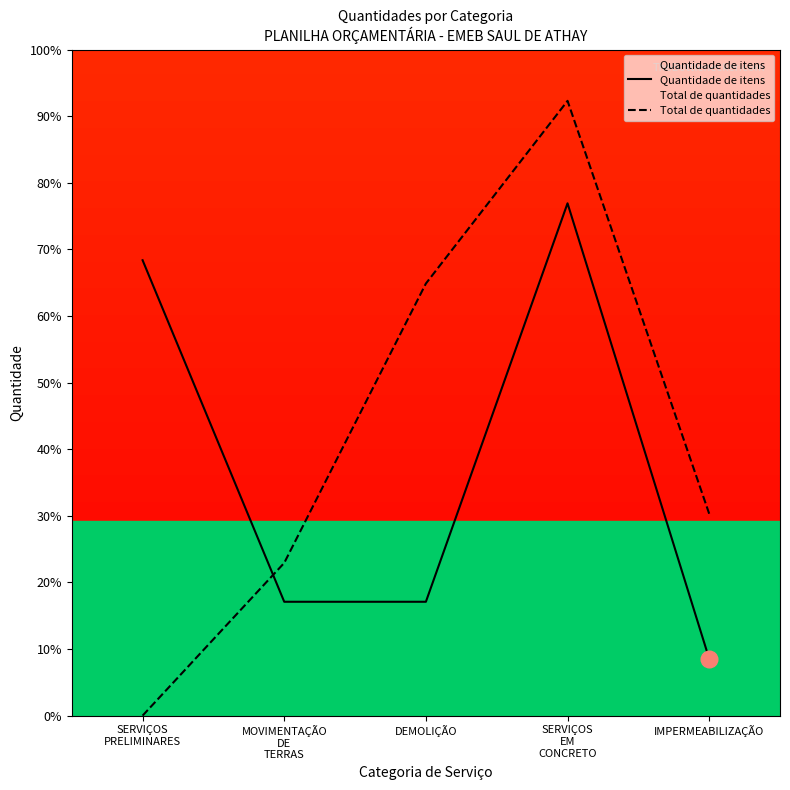

In Quantidade de itens, how many points are higher than both neighbors (excluding endpoints)?

1